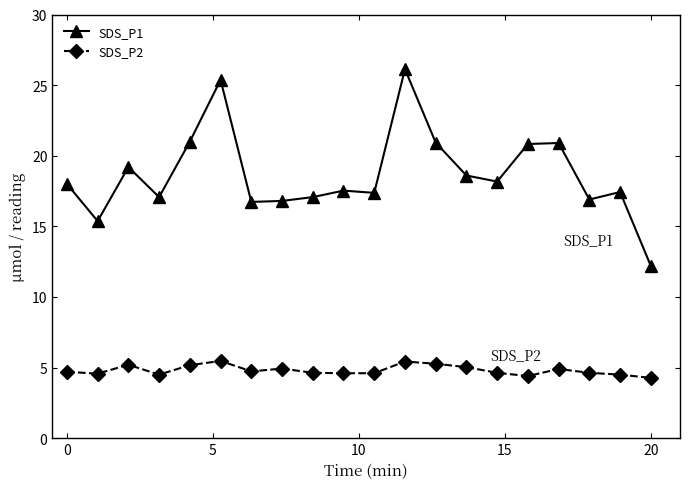

Count the number of categories in the chart.

20